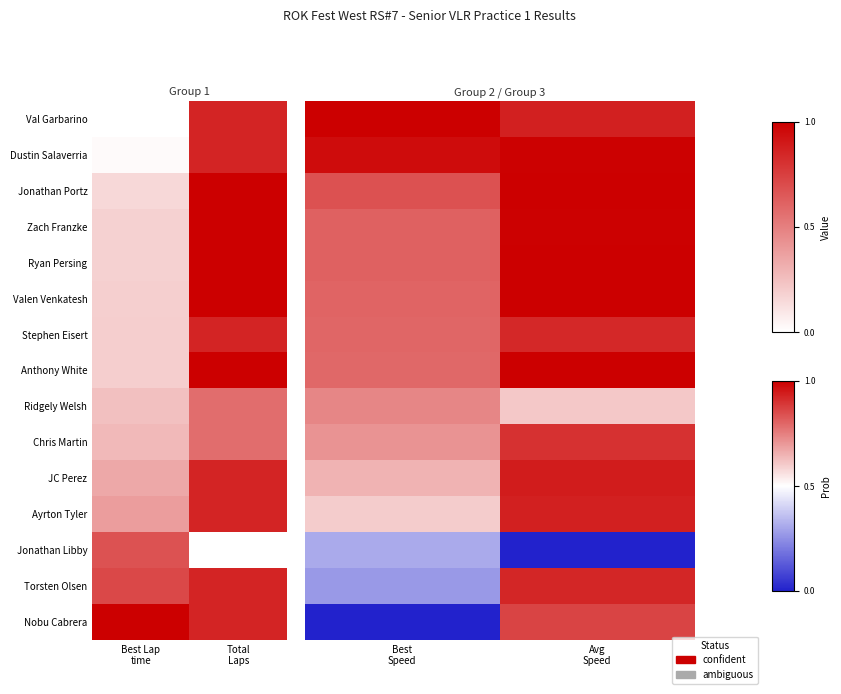

What is the greatest value displayed?

1.0